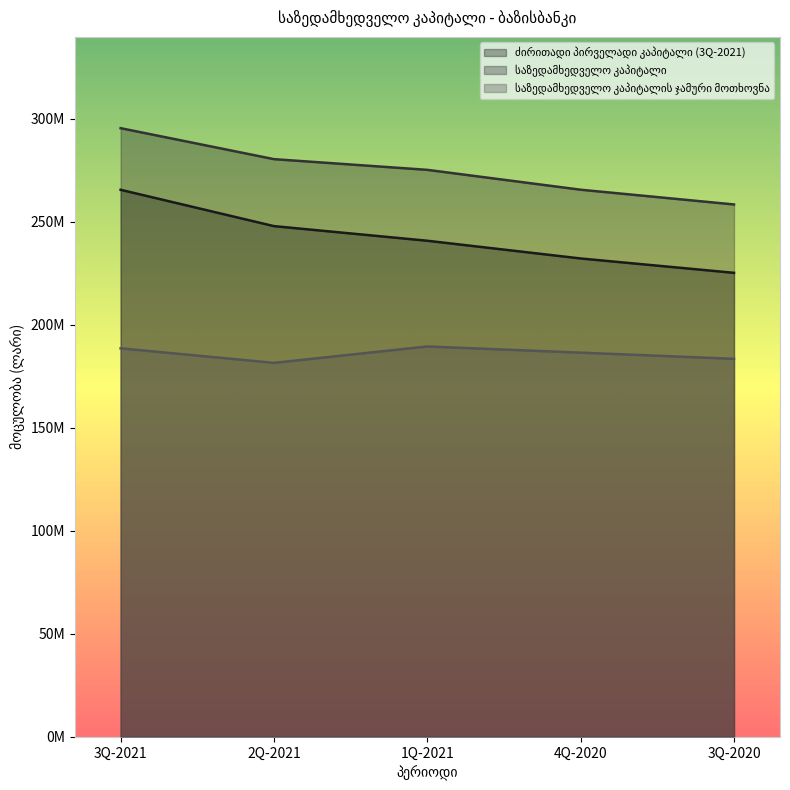

What is the value of the საზედამხედველო კაპიტალის ჯამური მოთხოვნა point at the 4th from the left?

186412557.9